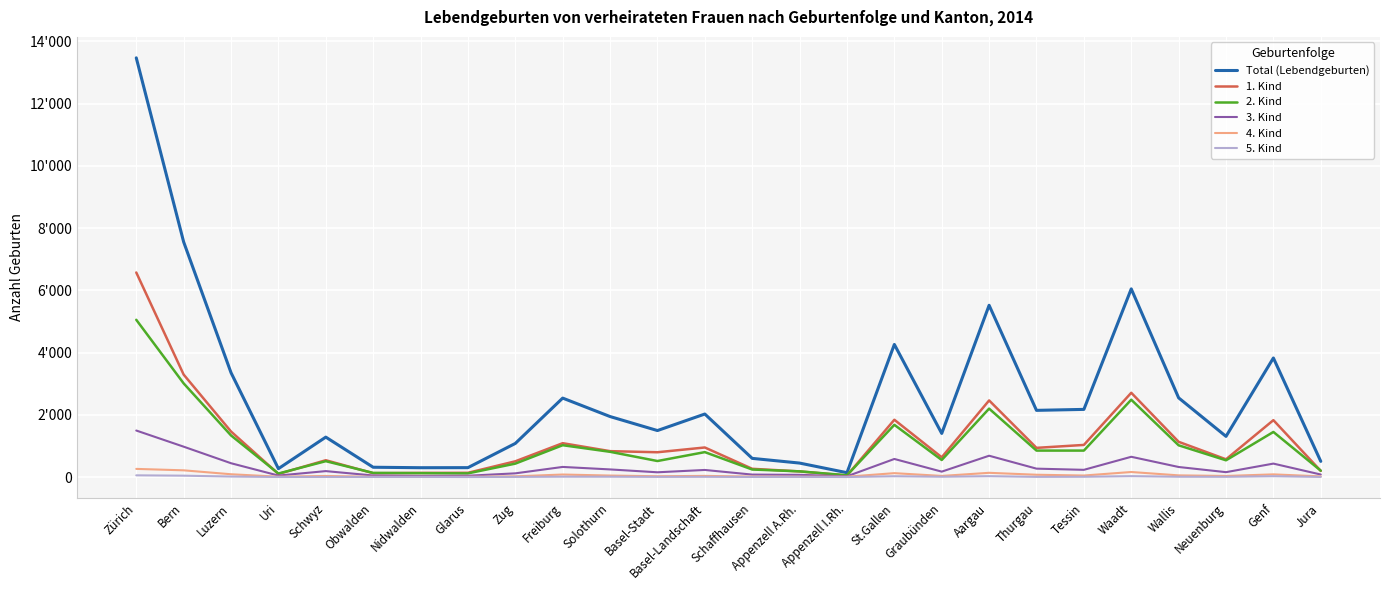

Does the chart display data point markers on the line(s)?

No